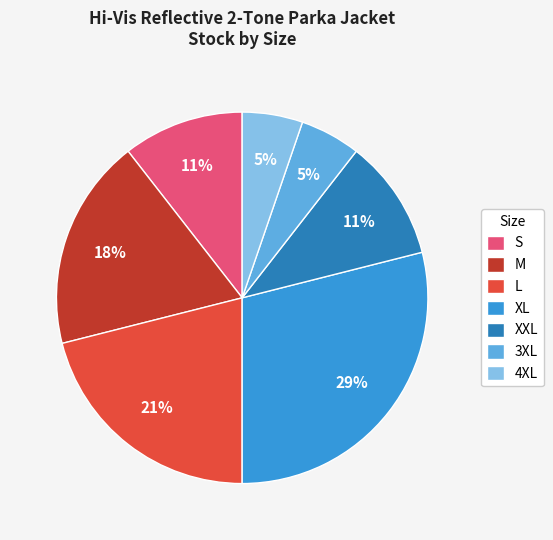

Combined, do XL and S account for over 50%?

No